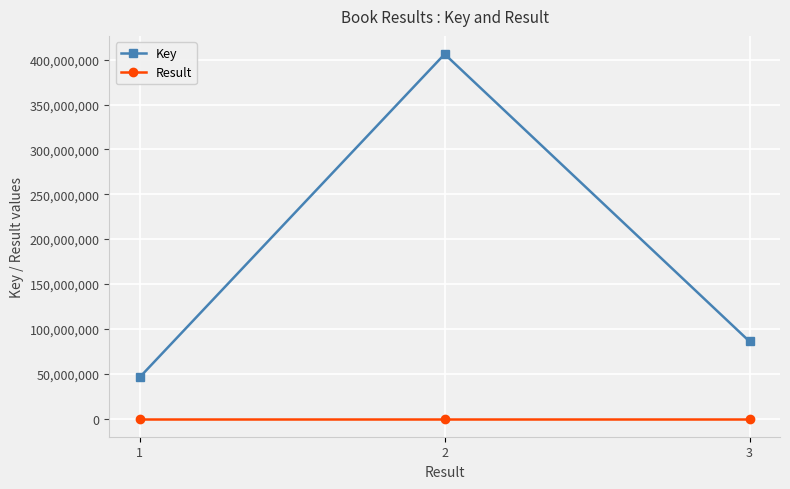

What are all the series names shown in the legend?

Key, Result